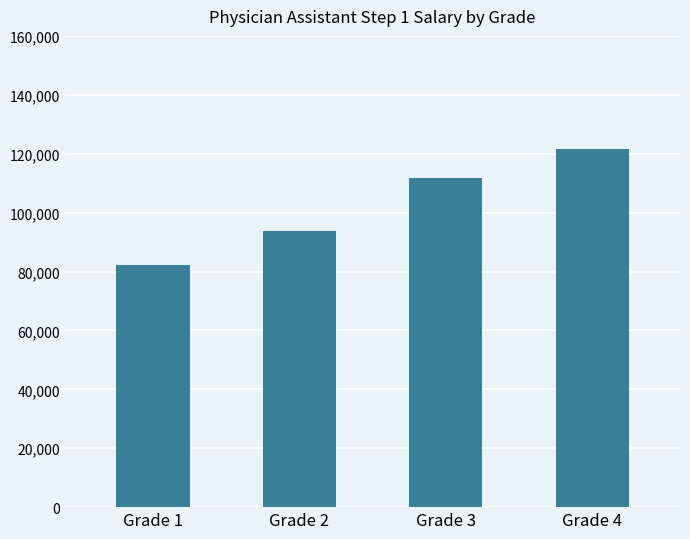

Reading left to right, transcribe all the data shown in this chart.

82217	93850	111600	121644